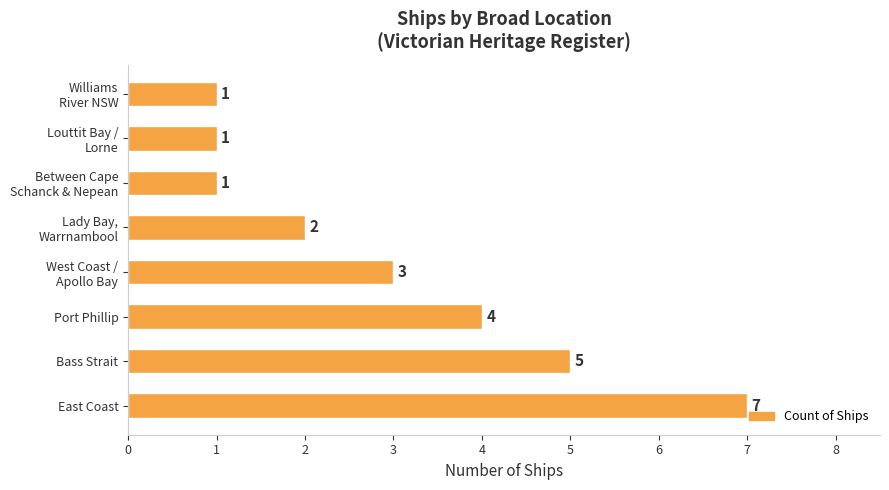

How many categories are shown in the chart?

8